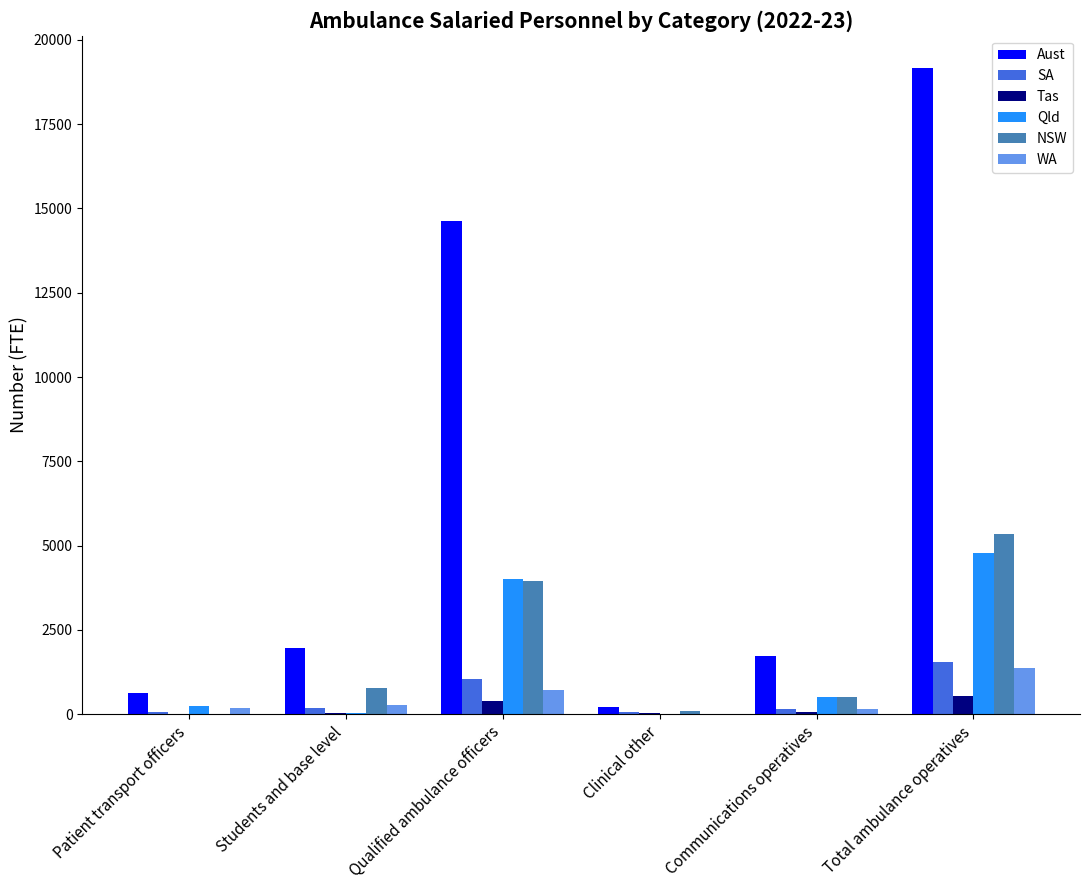

How many data points does each series have?

6